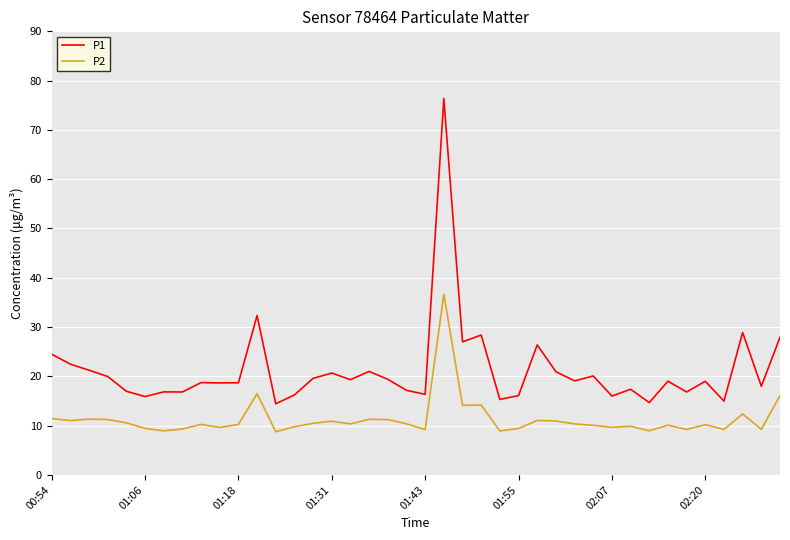

Rank the series by their maximum value, from highest to lowest.

P1, P2